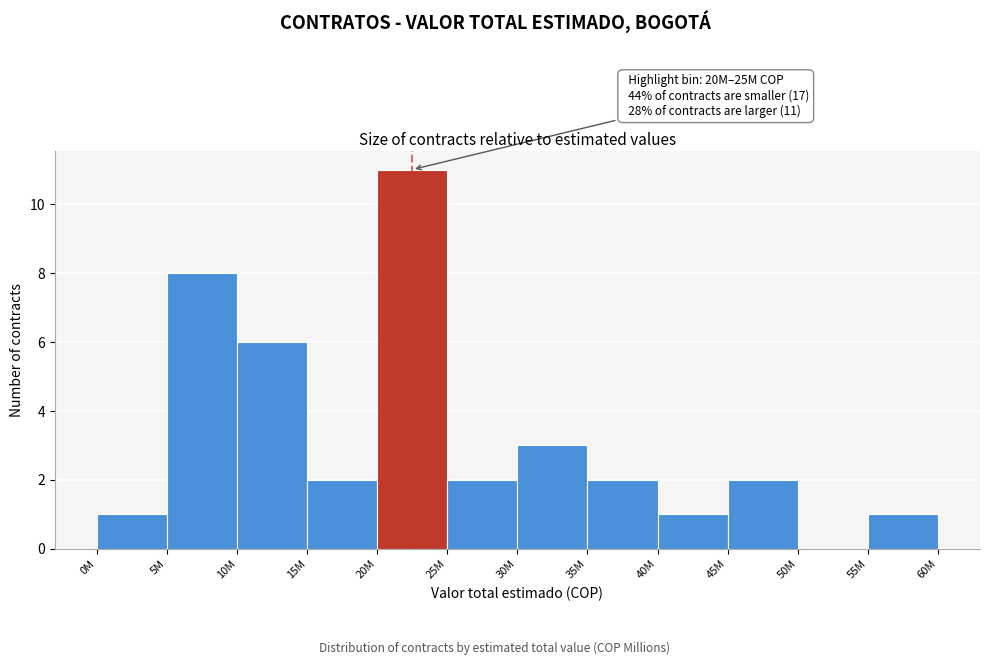

Reading left to right, list all the values displayed in this chart.

0M=1	5M=8	10M=6	15M=2	20M=11	25M=2	30M=3	35M=2	40M=1	45M=2	50M=0	55M=1